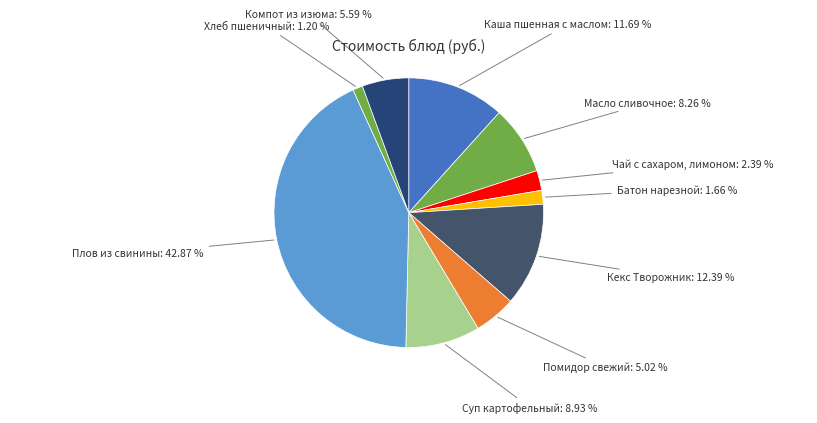

To the nearest percent, what is the average slice percentage?

10%